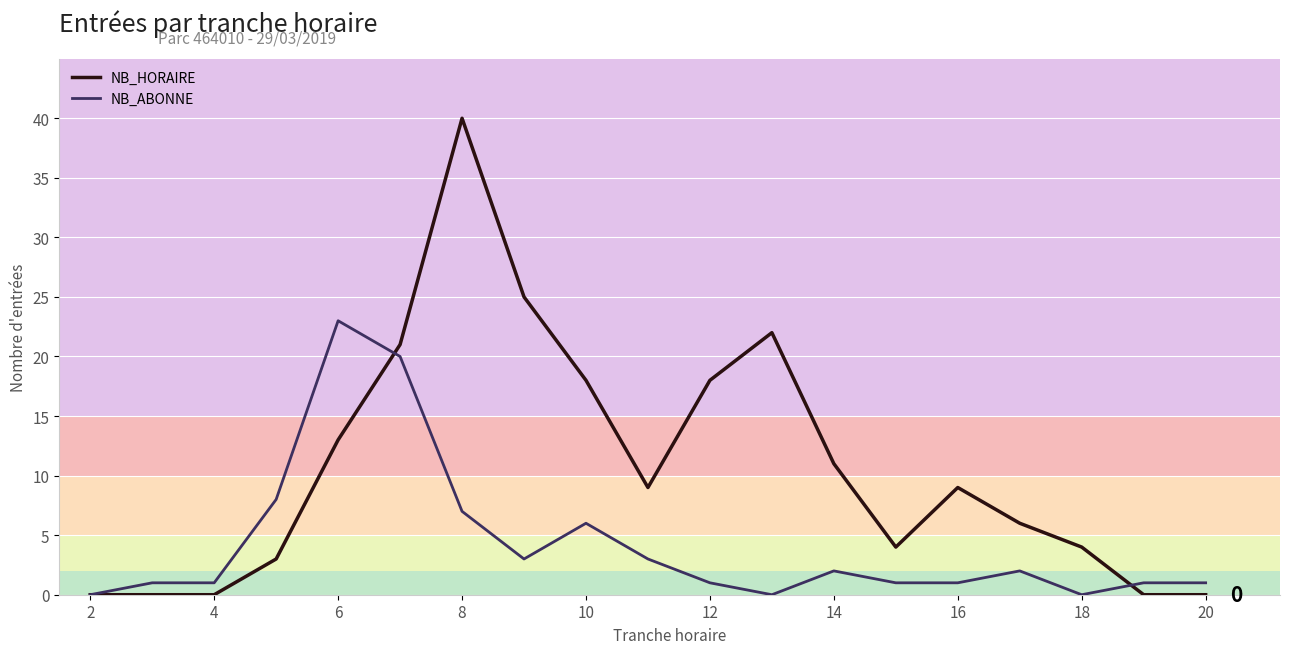

Which series has the largest range (max minus min)?

NB_HORAIRE